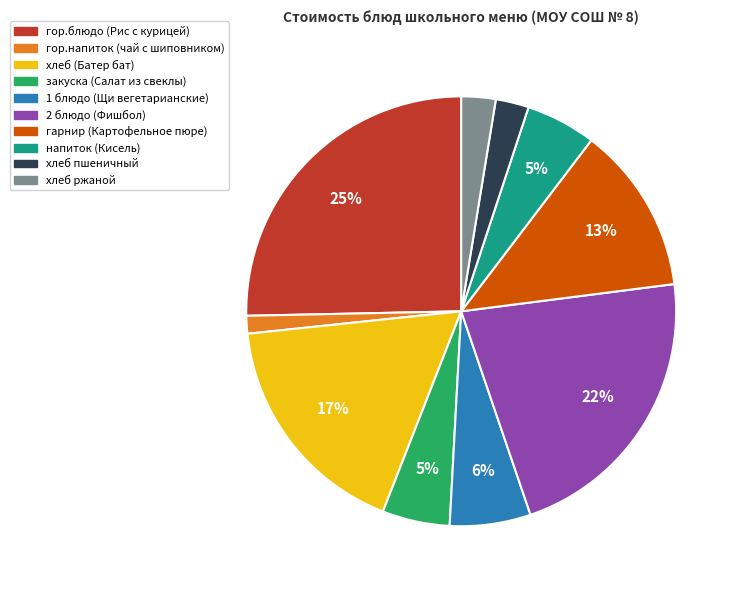

How many segments does this pie chart have?

10